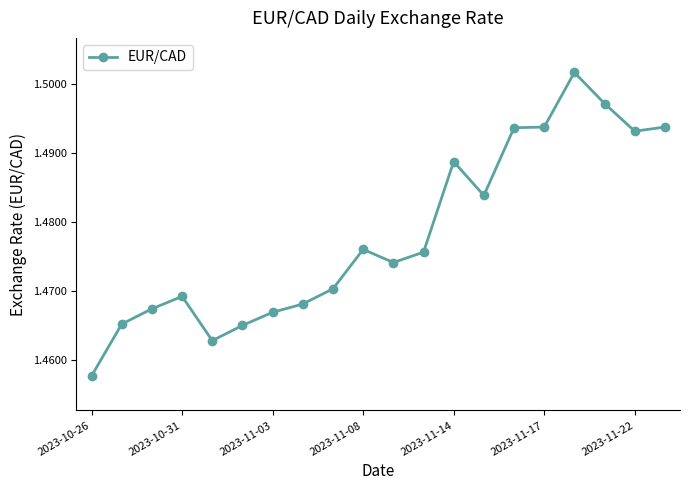

How many points are higher than both their immediate neighbors (excluding endpoints)?

4